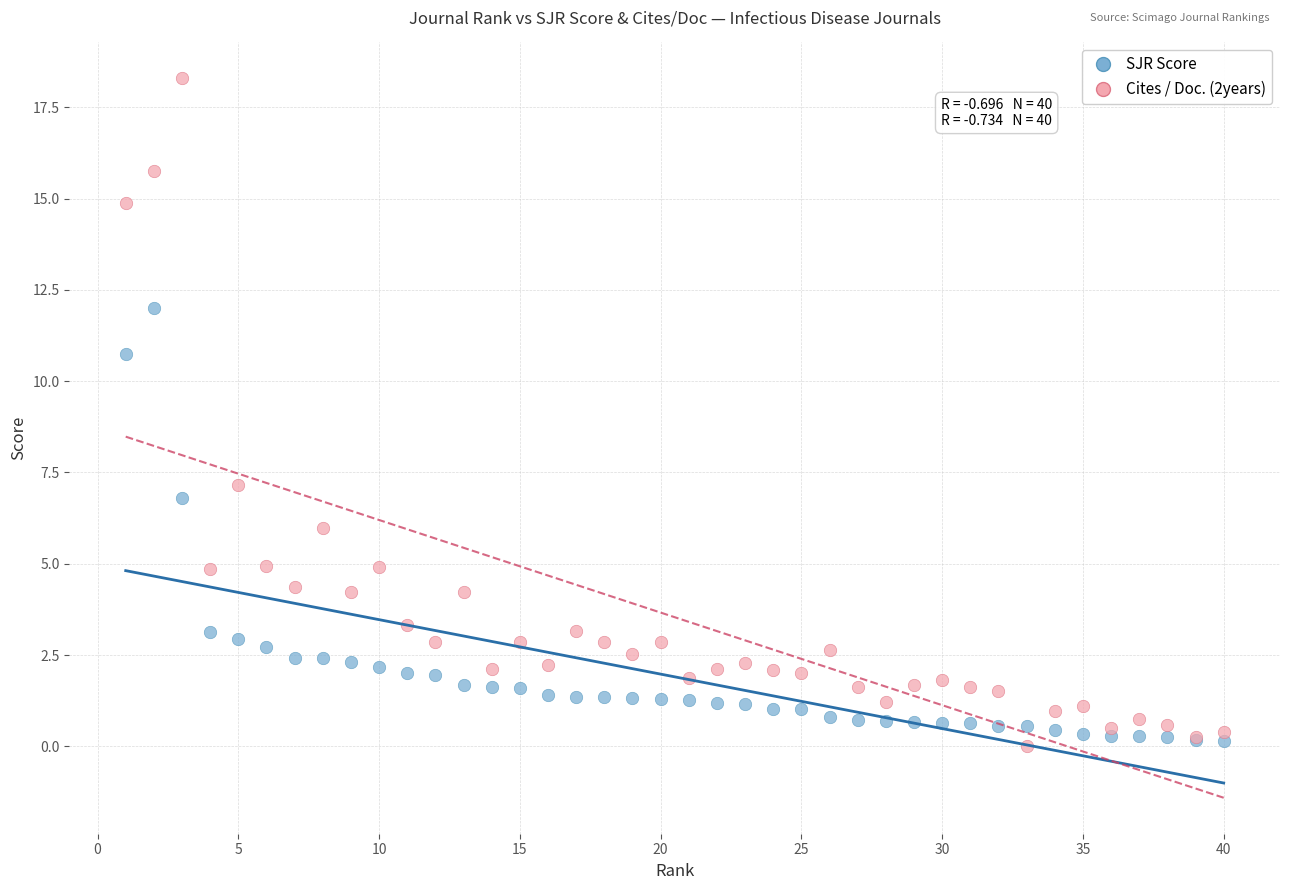

What is the X range (max minus min) for the scatter plot?

39.0